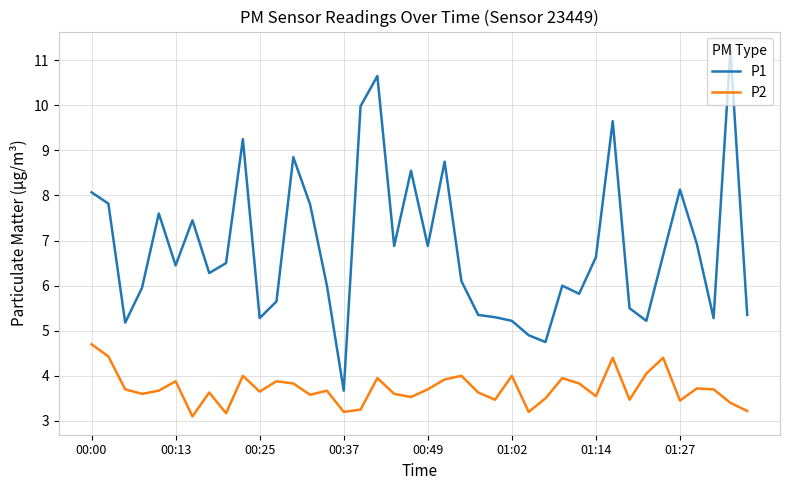

Which series has the largest total across all categories?

P1